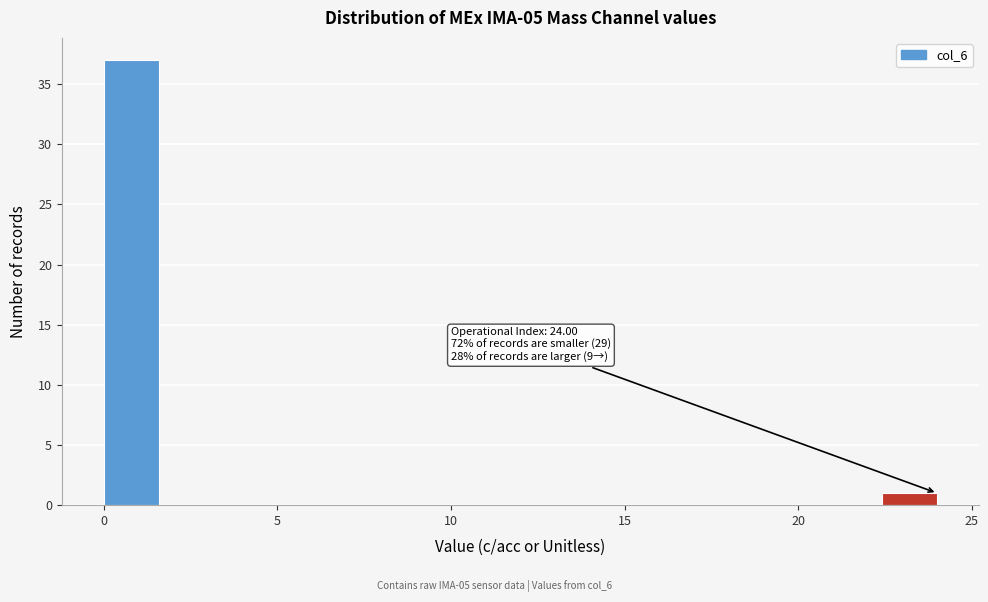

Around what value on the x-axis is the tallest bar? Give the approximate position of its centre, as read against the axis.

1.0